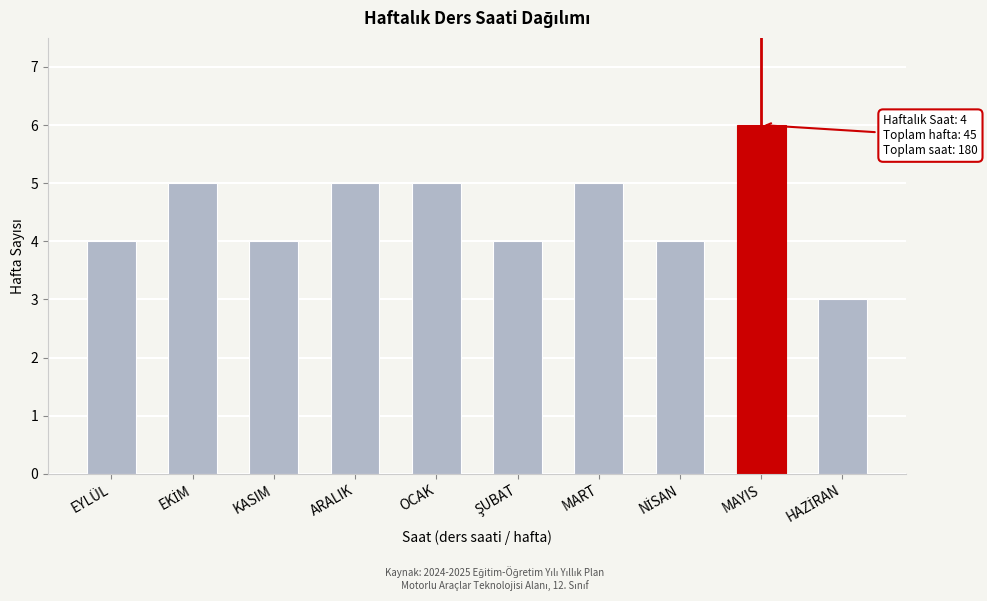

Reading left to right, list all the values displayed in this chart.

4	5	4	5	5	4	5	4	6	3